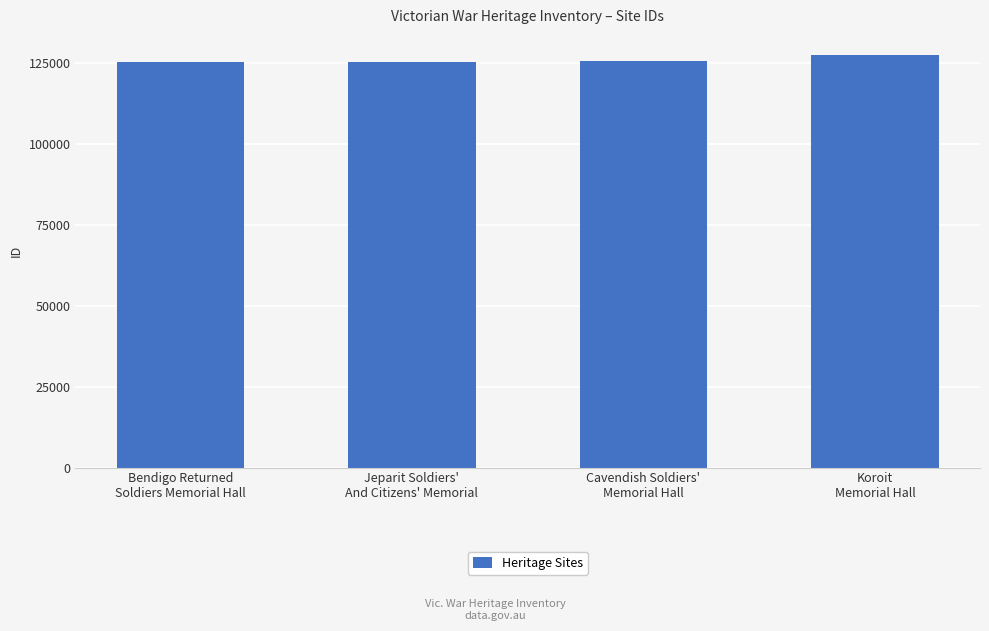

Is it true that the value at Jeparit Soldiers'
And Citizens' Memorial is 174306?

False